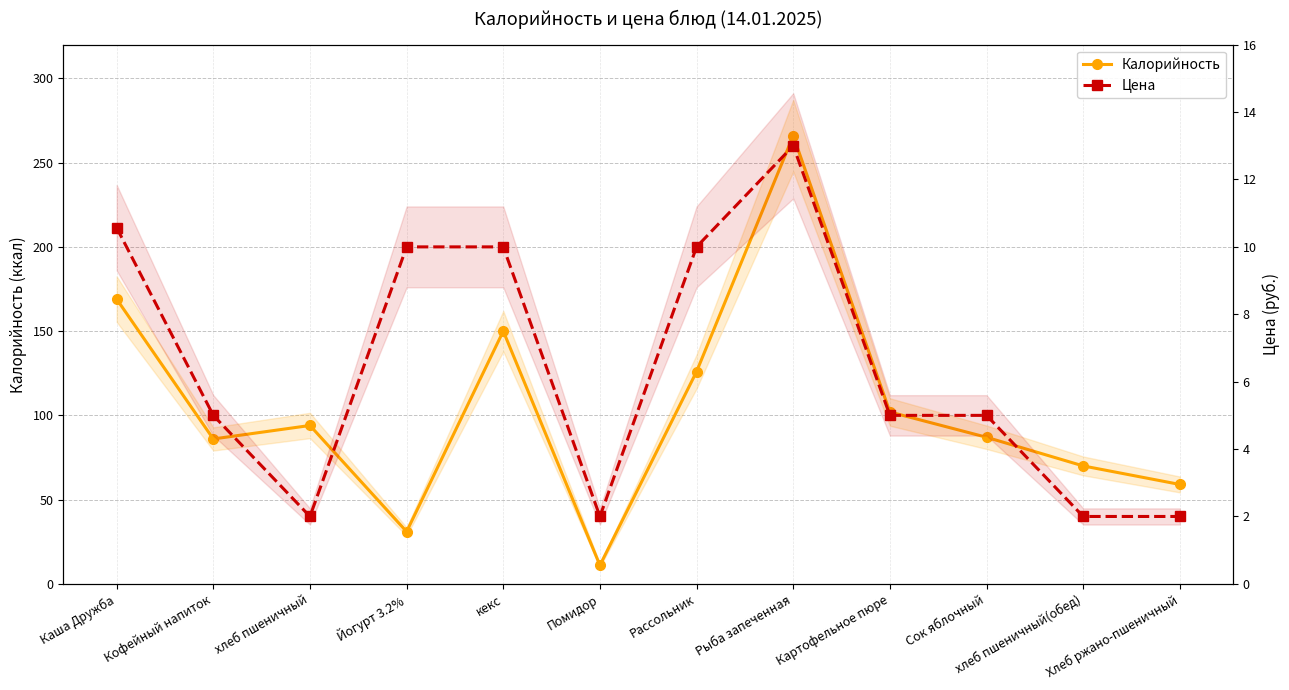

How many data points in Калорийность are less than 94?

6